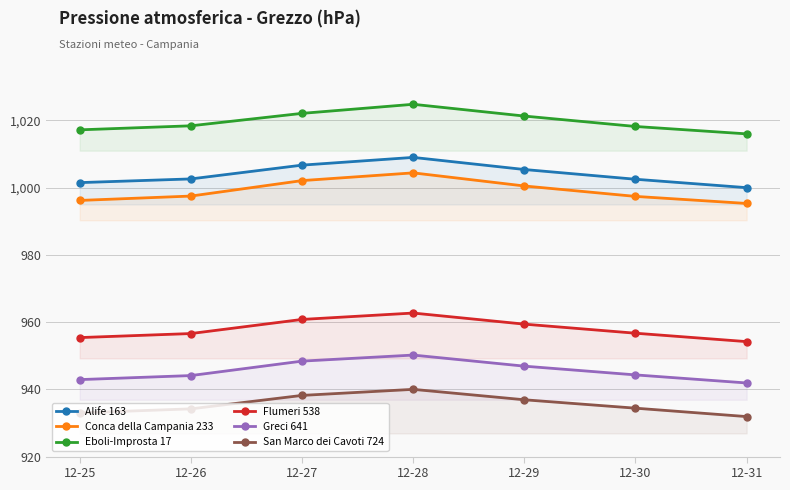

True or false: Eboli-Improsta 17 and Conca della Campania 233 intersect in this chart.

False